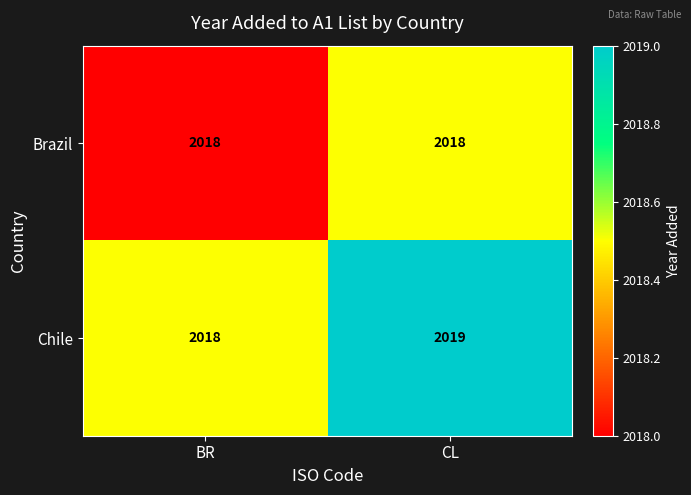

What is the sum of all Brazil values?

4036